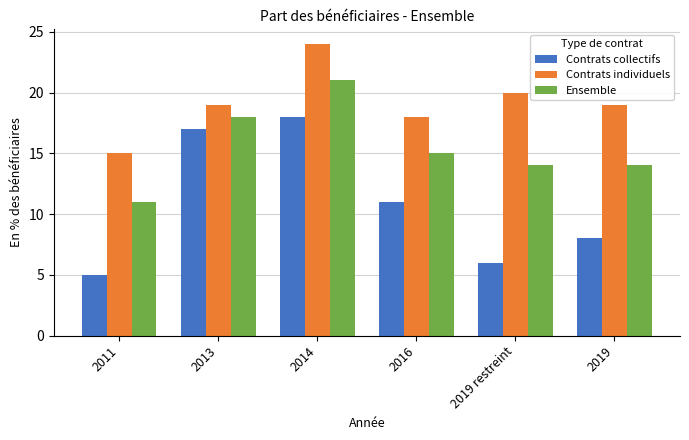

How many bars are there in total?

18